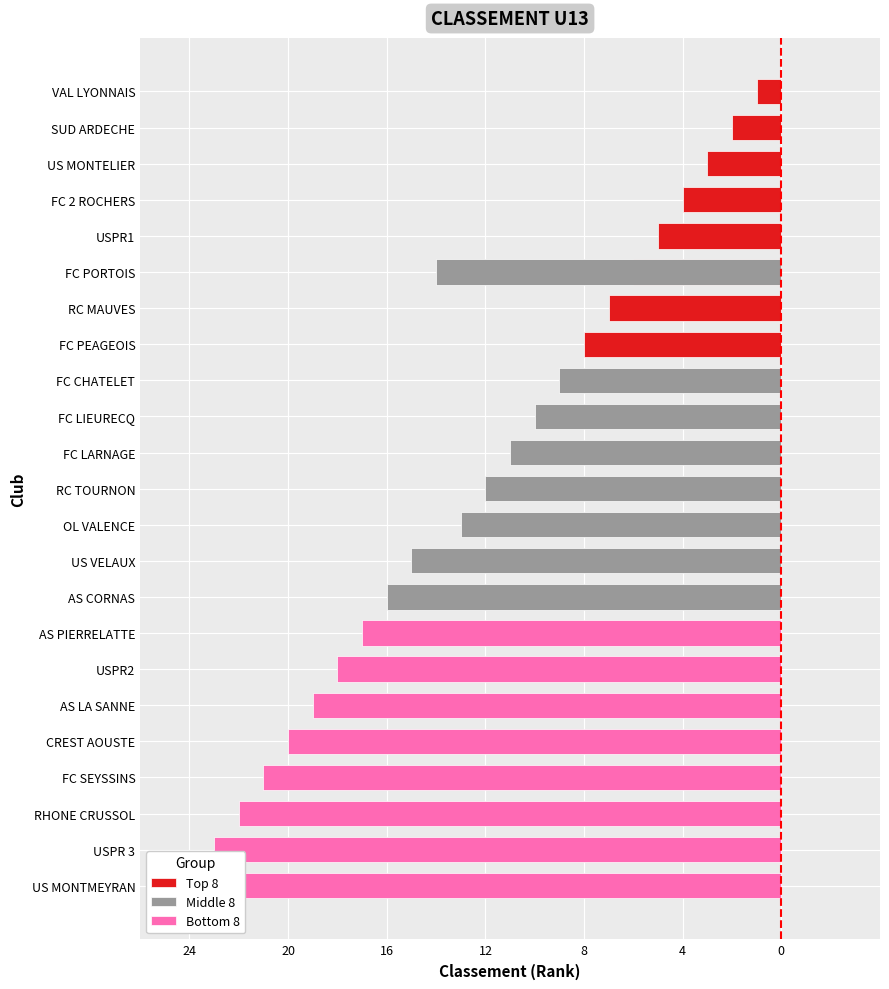

At 12, list the series in order from largest to smallest.

Top 8, Middle 8, Bottom 8